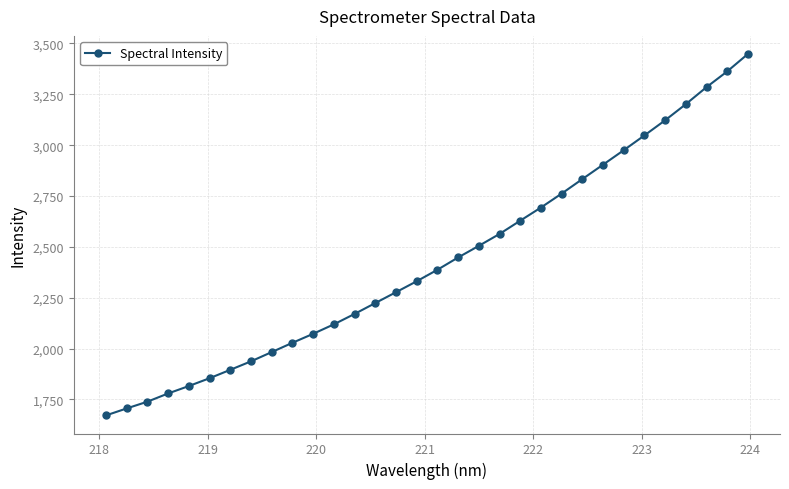

What is the average value?

2430.5